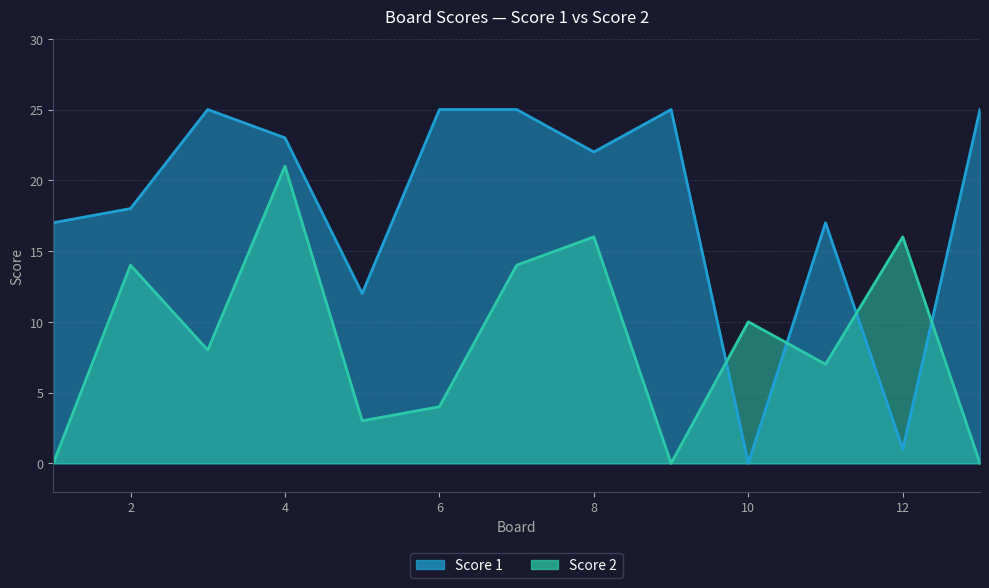

Count the number of data series in this chart.

2